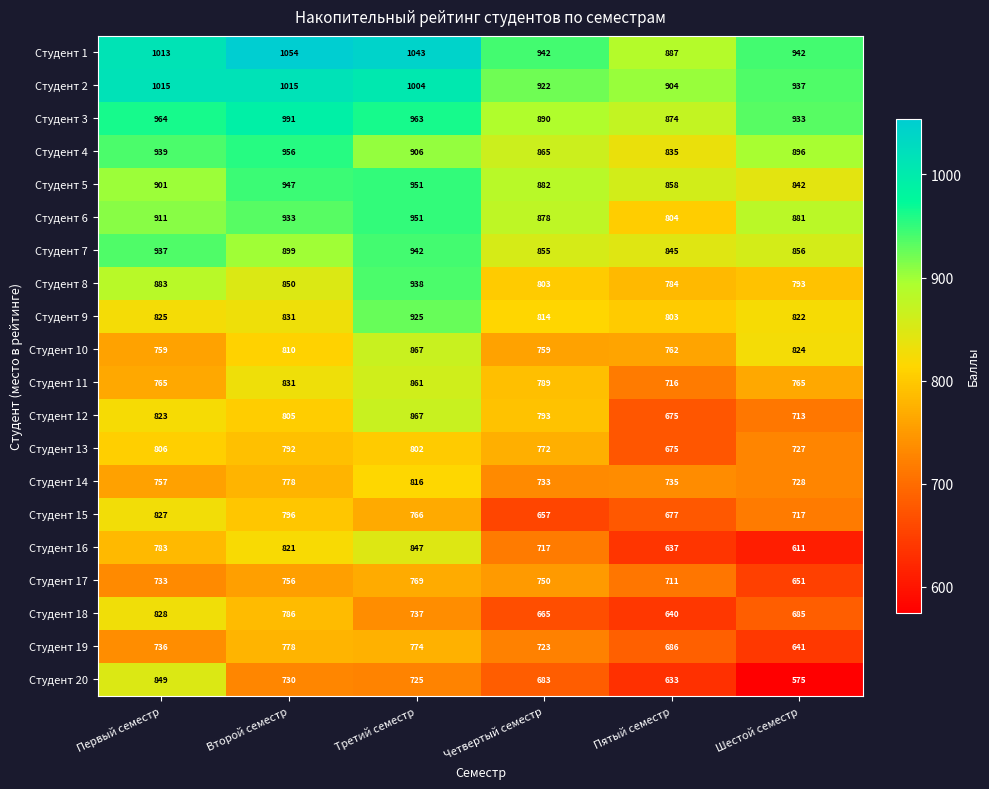

What is the difference between the second highest and second lowest values in the Студент 18 series?

121